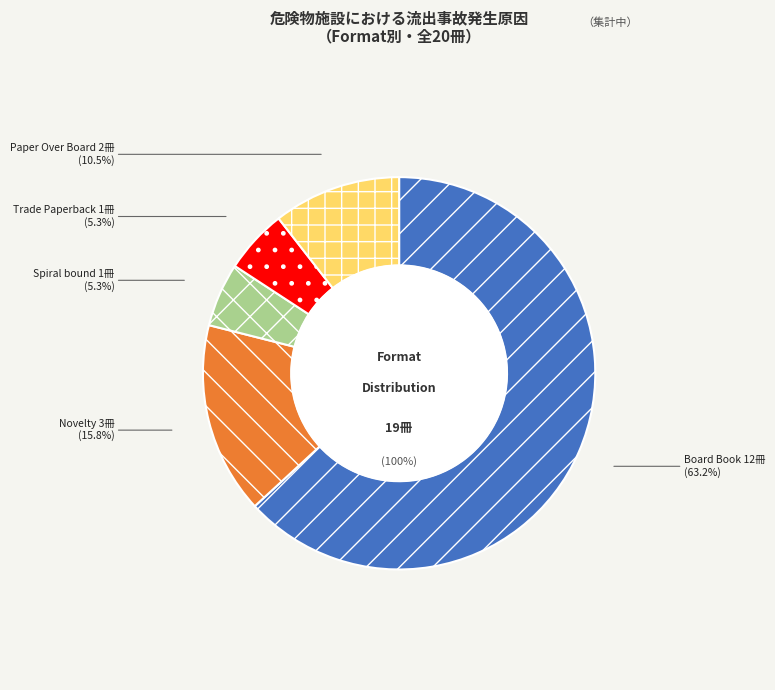

Is it true that Spiral bound is 17% of the pie?

False